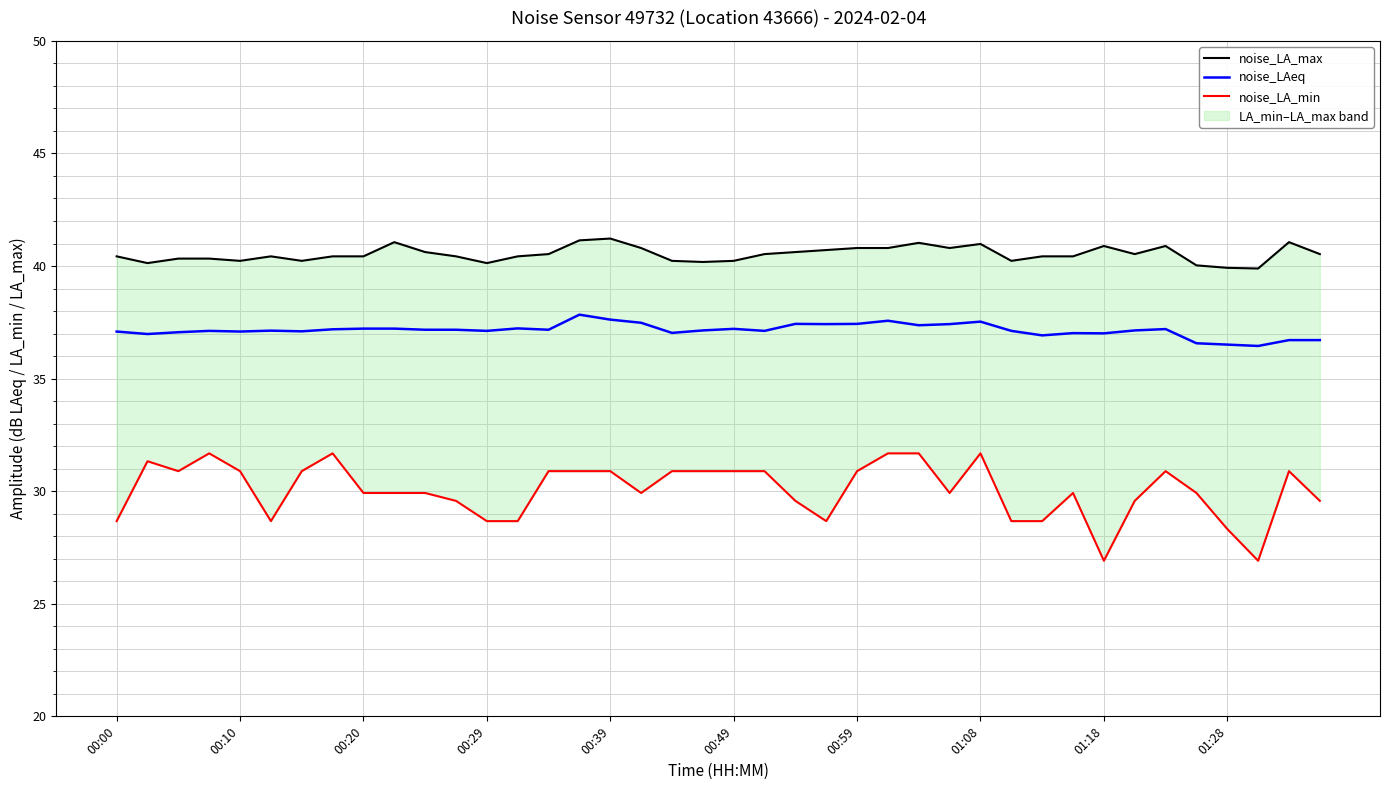

Is it true that noise_LAeq equals 36.7 at 39?

True